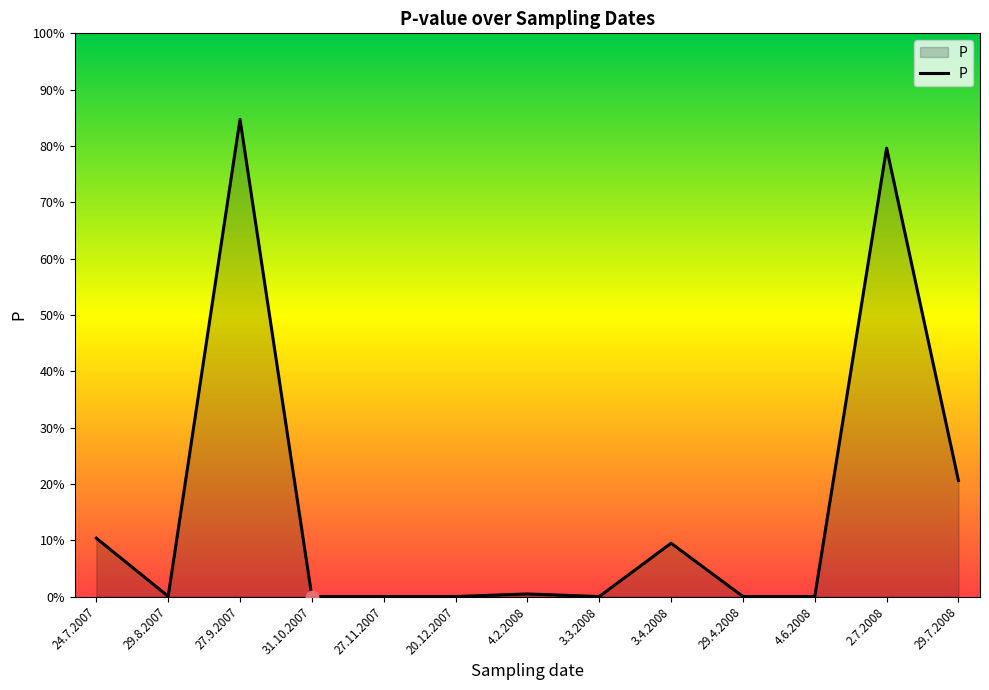

Between 4.2.2008 and 27.9.2007, which is larger?

27.9.2007